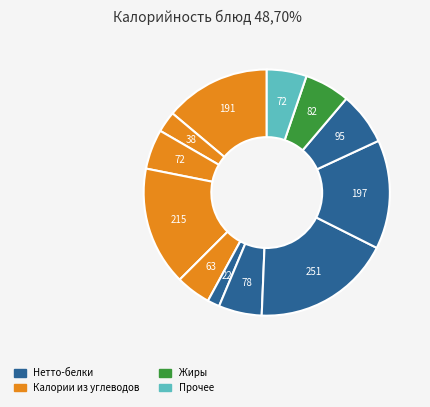

To the nearest percent, what is the average slice percentage?

8%